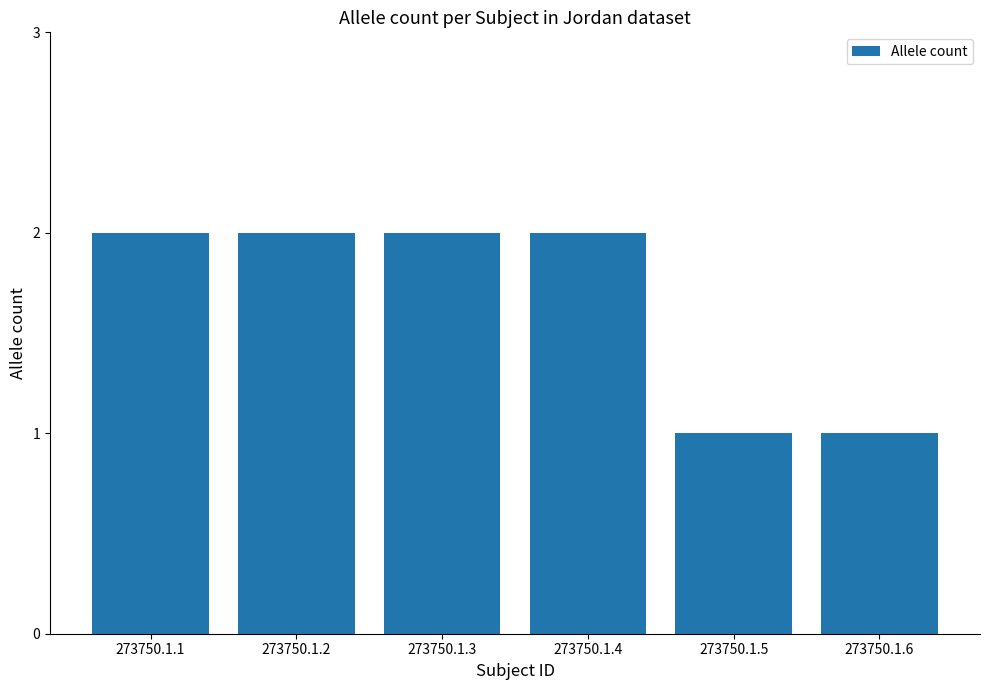

Reading left to right, extract all data points from this chart.

2	2	2	2	1	1